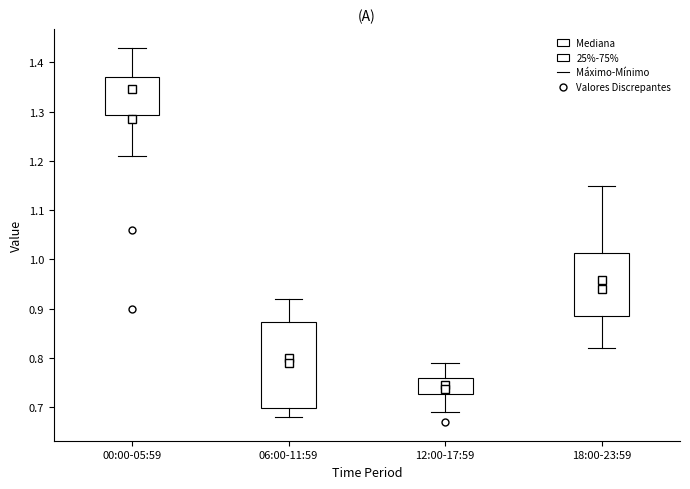

Where is the lower edge of the box for 06:00-11:59 on the y-axis? The values are not printed on the chart, so give them approximately, as read against the axis.

0.70